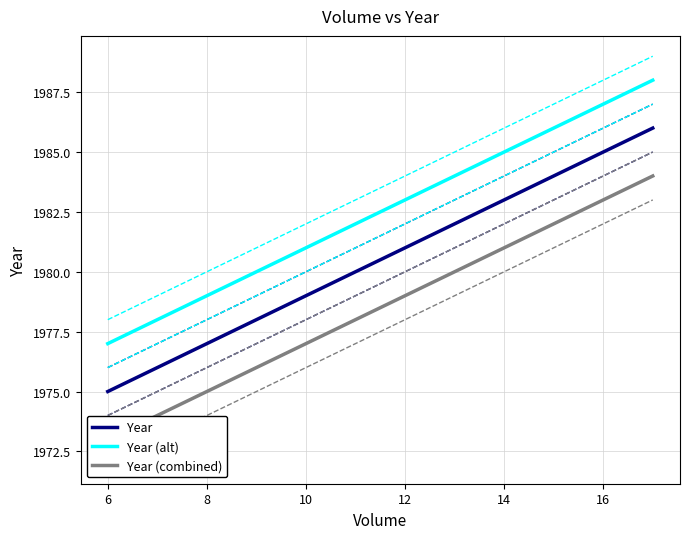

What value does the data have at 6, to the nearest 10?

1980